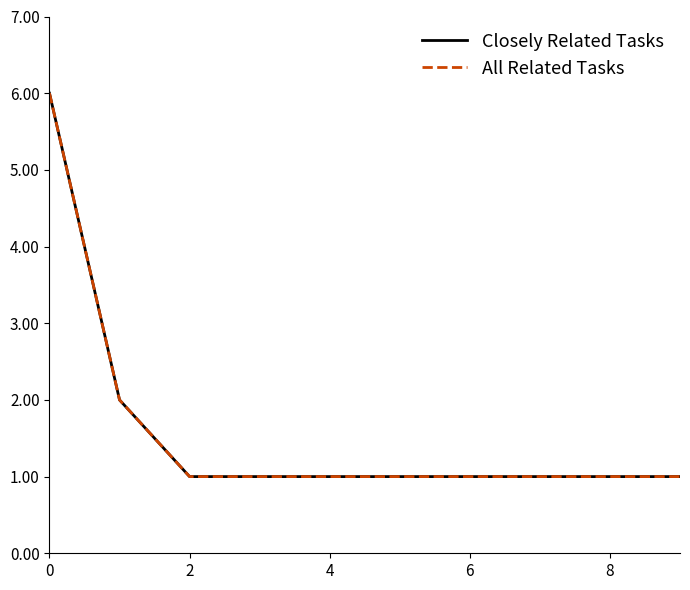

List the series in order of their peak value, highest first.

Closely Related Tasks, All Related Tasks